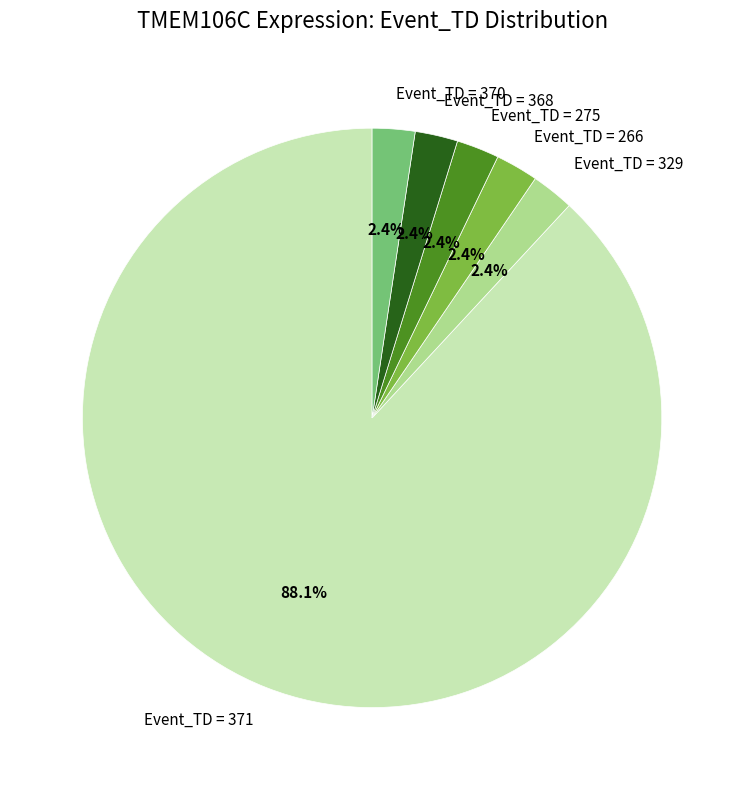

Combined, what portion of the pie is Event_TD = 266 and Event_TD = 329?

4.8%